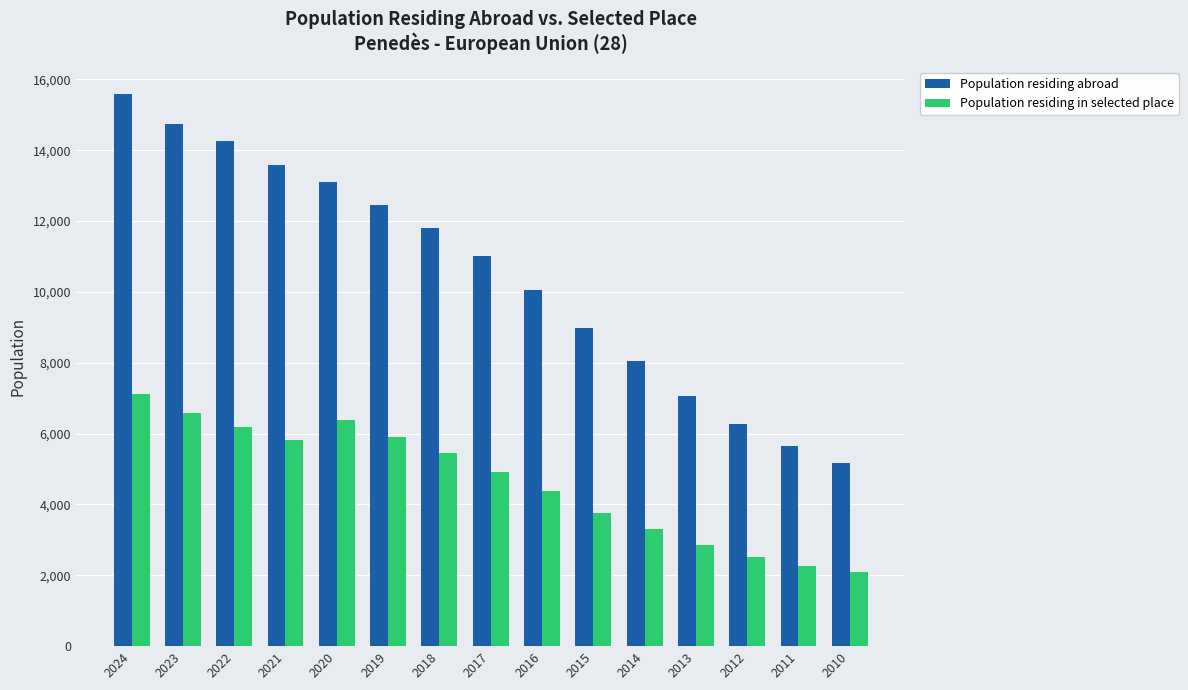

Which series has the widest spread of values?

Population residing abroad